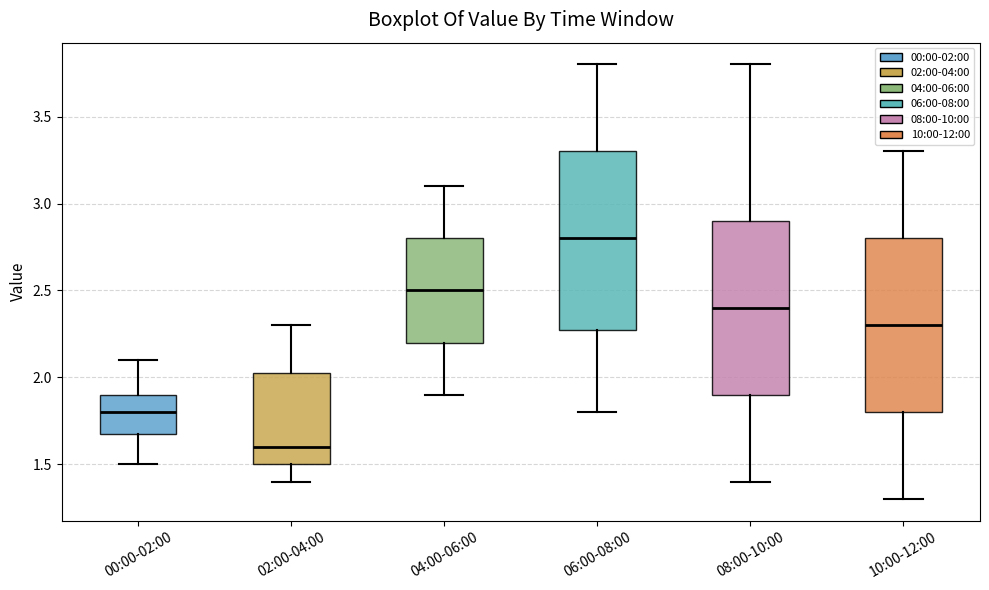

Reading left to right, read every box against the y-axis: the position of its median line, the range the box covers, and the ends of its whiskers. The values are not printed on the chart, so give them approximately, as read against the axis.

00:00-02:00: median 1.80, box 1.70 to 1.90, whiskers 1.50 to 2.10
02:00-04:00: median 1.60, box 1.50 to 2.05, whiskers 1.40 to 2.30
04:00-06:00: median 2.50, box 2.20 to 2.80, whiskers 1.90 to 3.10
06:00-08:00: median 2.80, box 2.30 to 3.30, whiskers 1.80 to 3.80
08:00-10:00: median 2.40, box 1.90 to 2.90, whiskers 1.40 to 3.80
10:00-12:00: median 2.30, box 1.80 to 2.80, whiskers 1.30 to 3.30